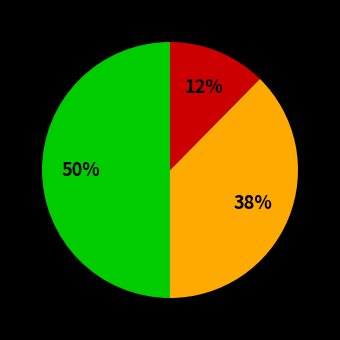

To the nearest percent, what is the average slice percentage?

33%